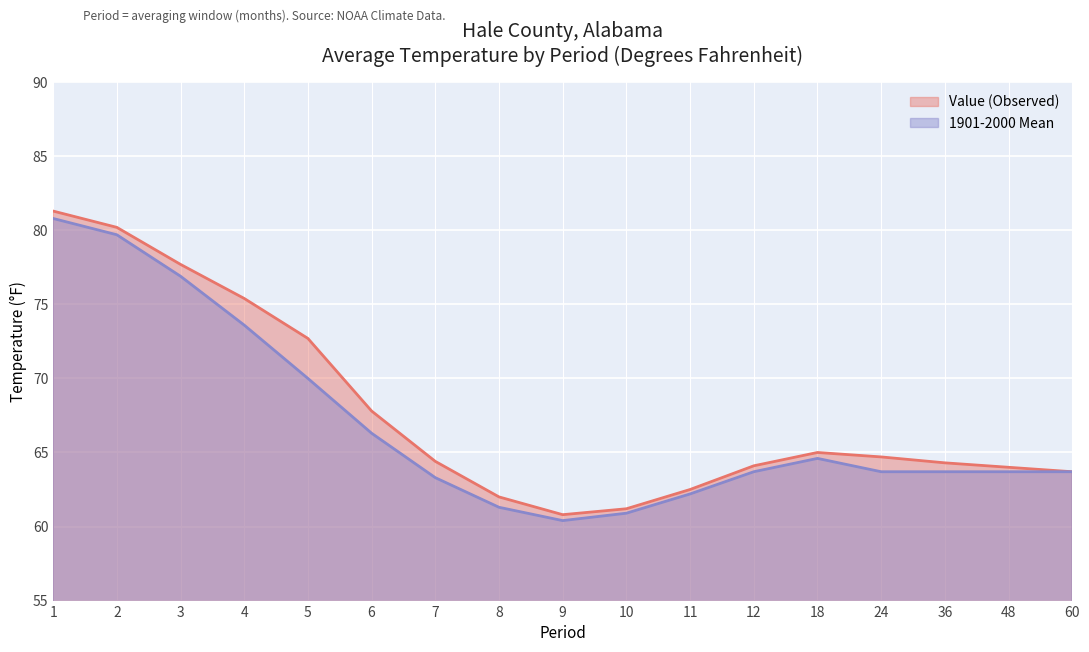

At which label is 1901-2000 Mean closest to 70?

5